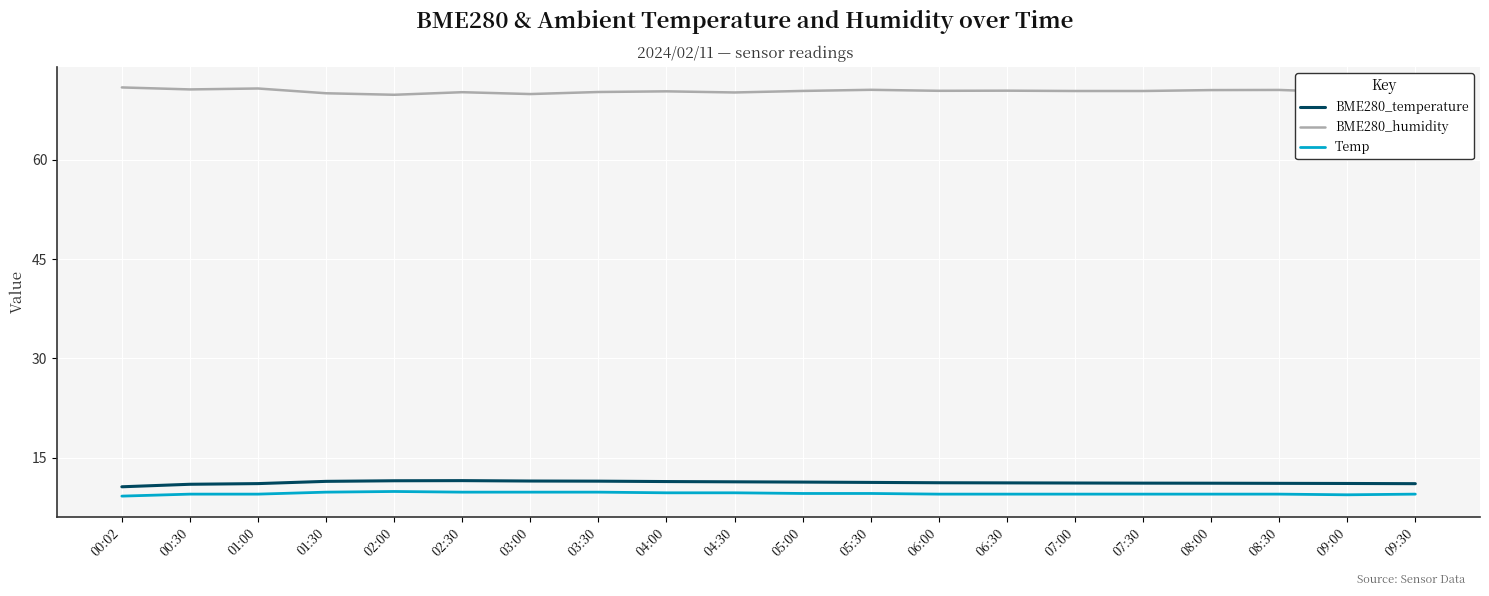

Is the value of BME280_temperature at 05:30 greater than the value of Temp at 02:00?

Yes